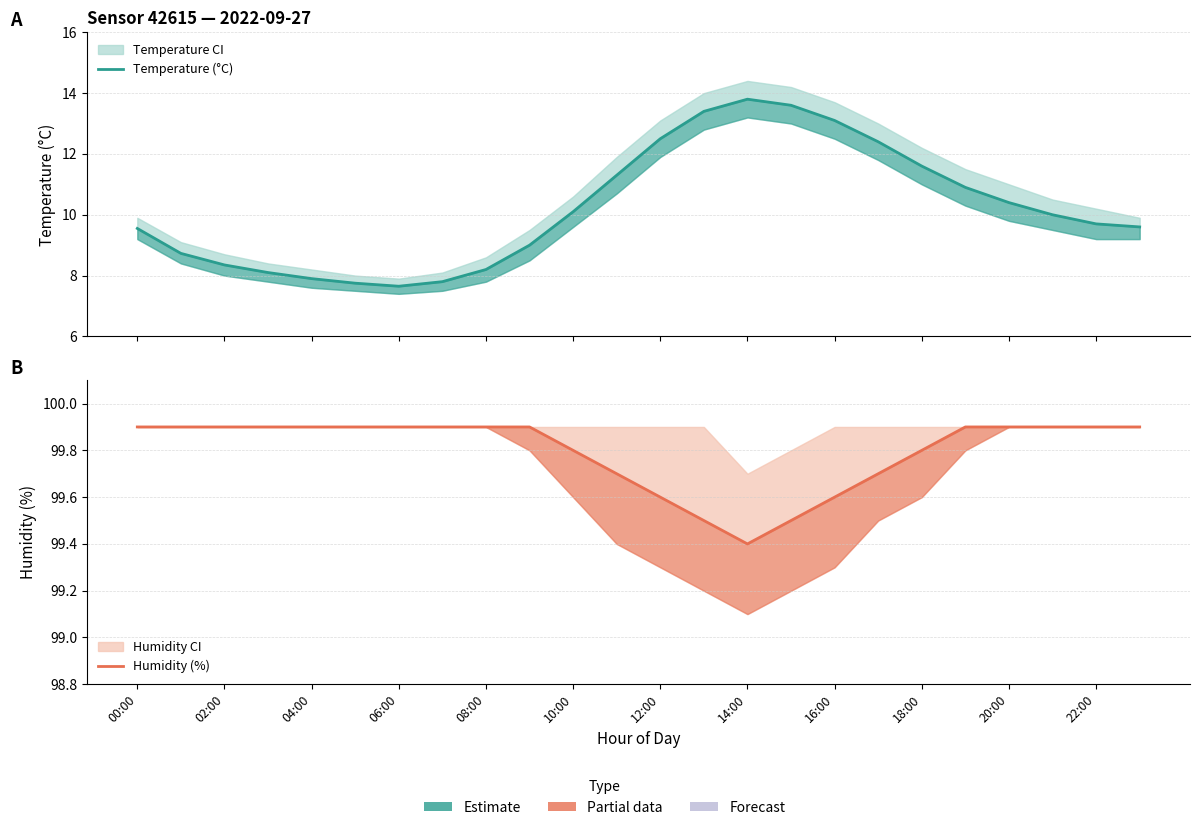

How many interior local valleys does the Humidity (%) series have?

1